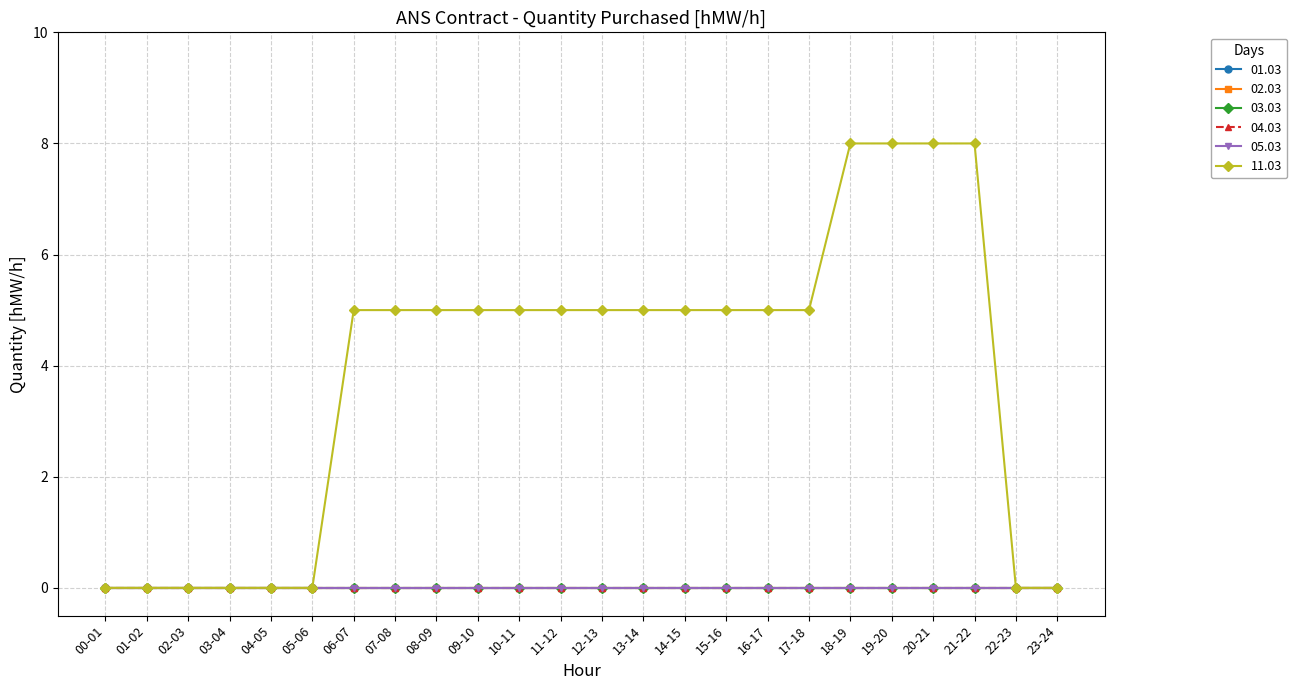

Is this an area chart (filled region under the line)?

No